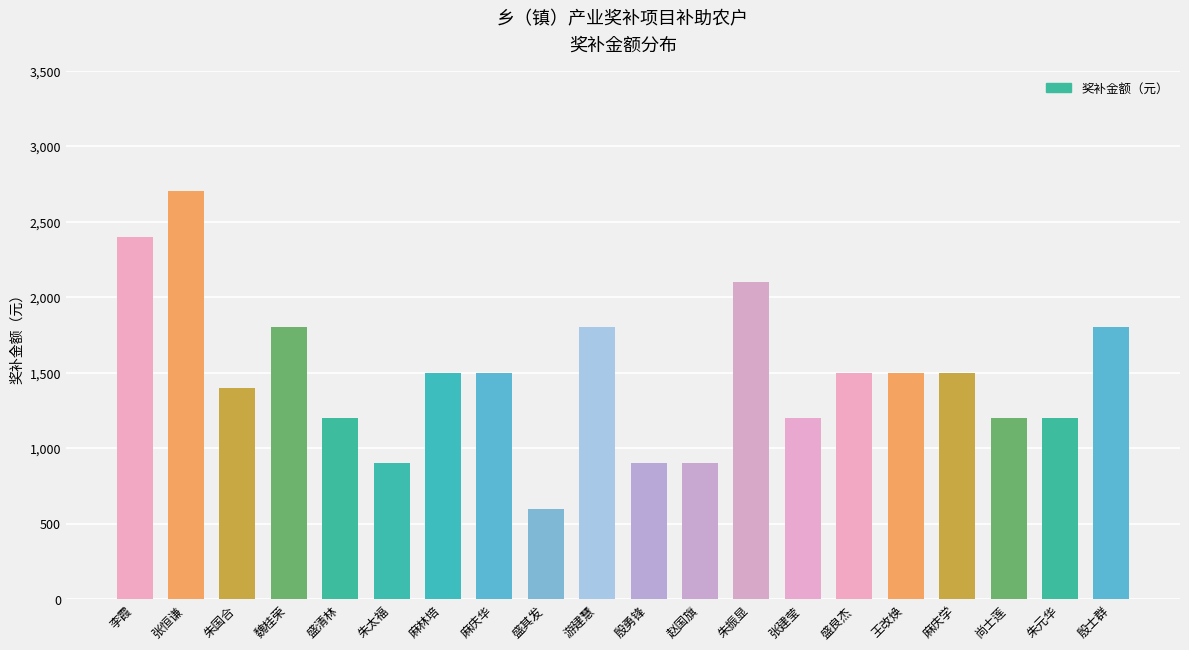

What is the value of the 19th bar from the left?

1200